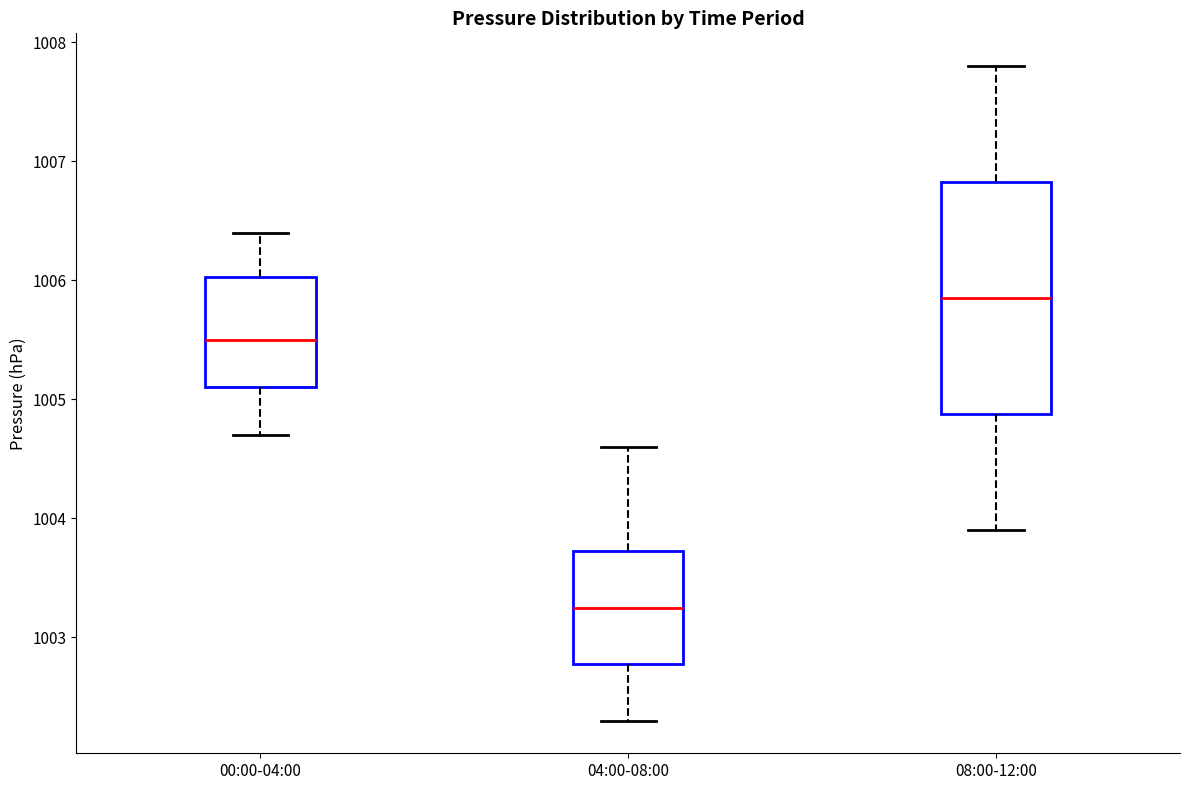

Which box's median line is the lowest?

04:00-08:00